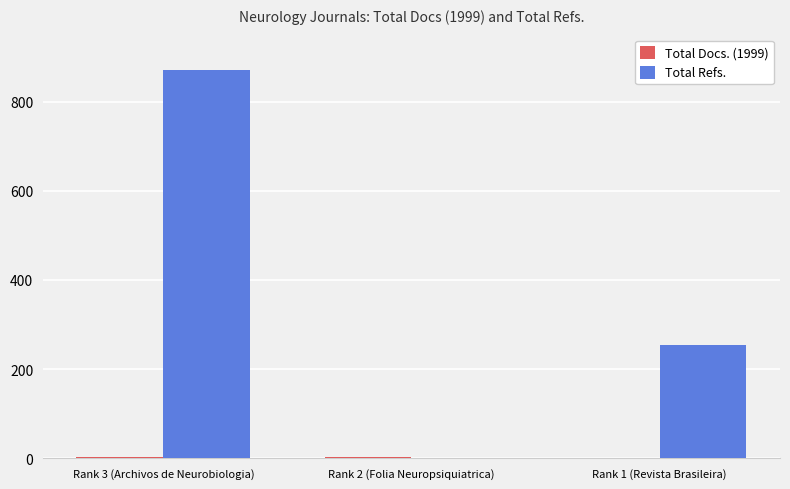

Which series has the widest spread of values?

Total Refs.